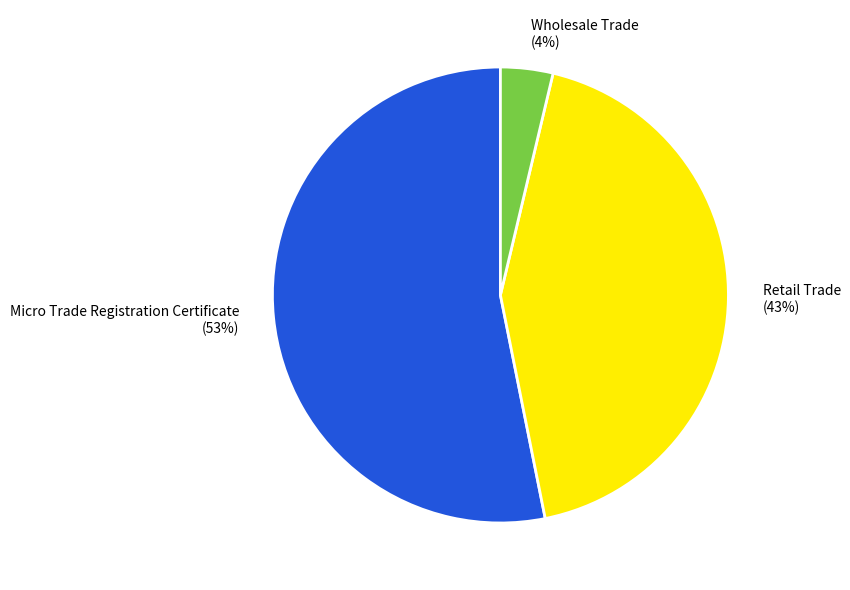

Between Micro Trade Registration Certificate and Wholesale Trade, which is larger?

Micro Trade Registration Certificate